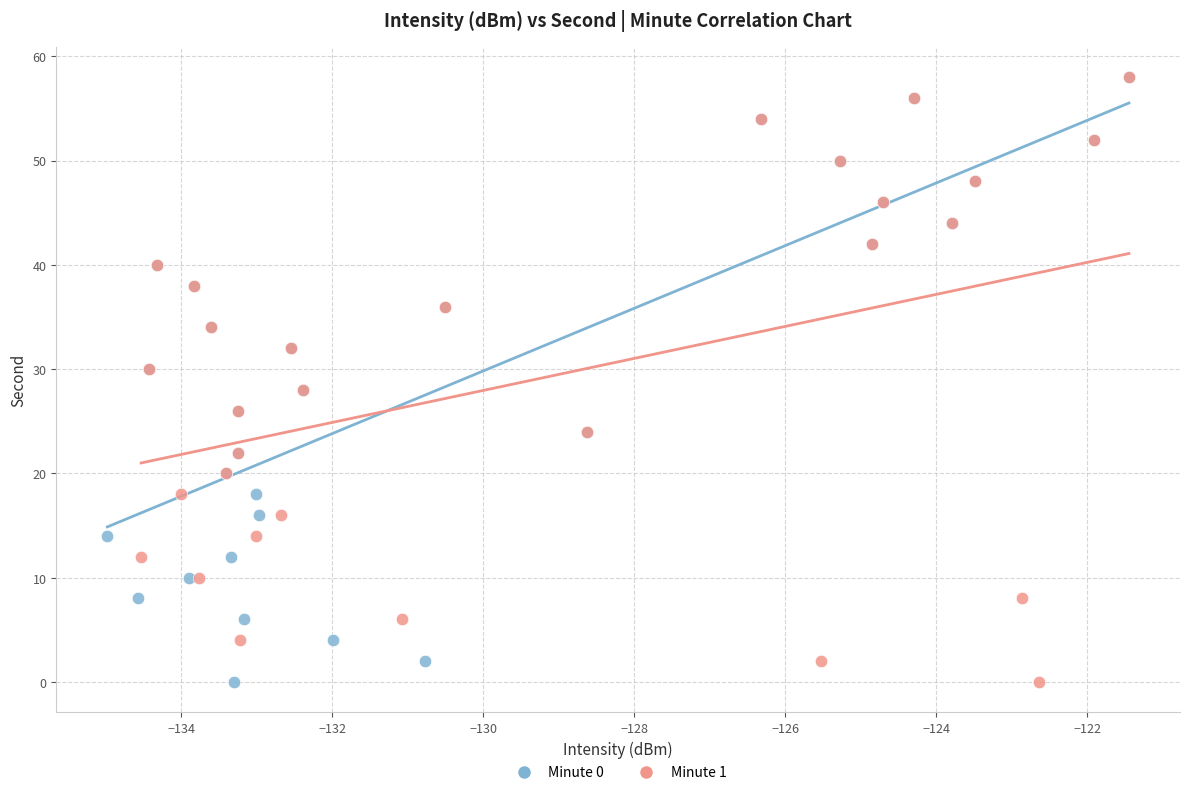

What are all the series names shown in the legend?

Minute 0, Minute 1